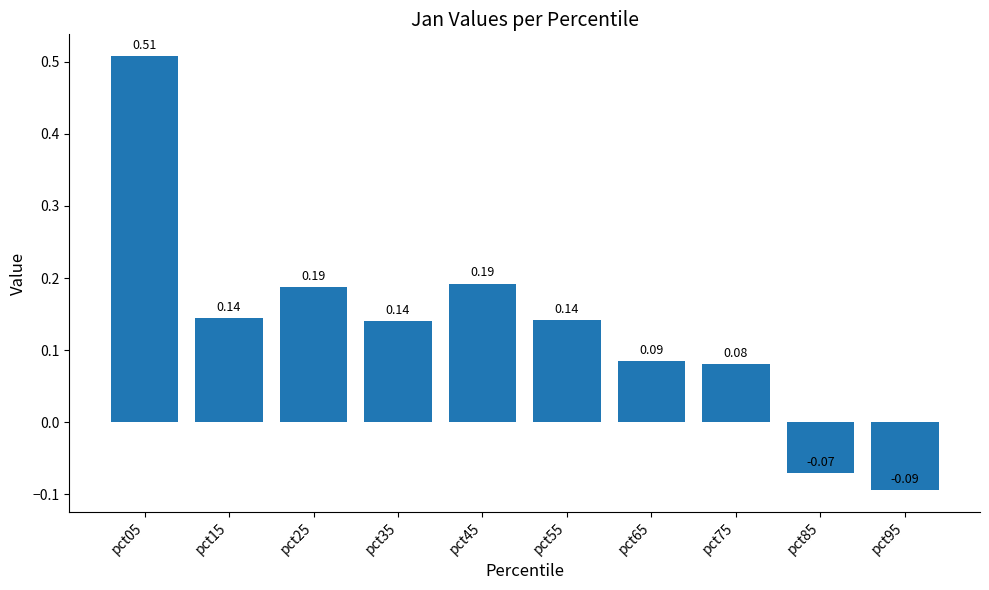

What is the sum of the values at pct05 and pct95?

0.4